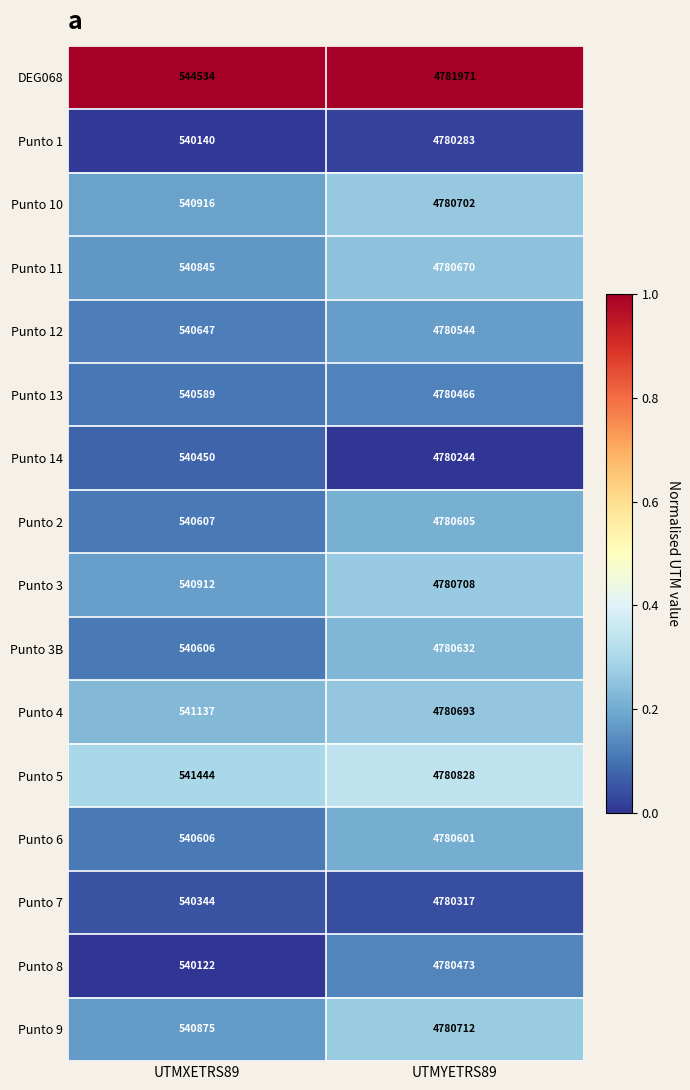

What is the average value of the Punto 13 series?

2660528